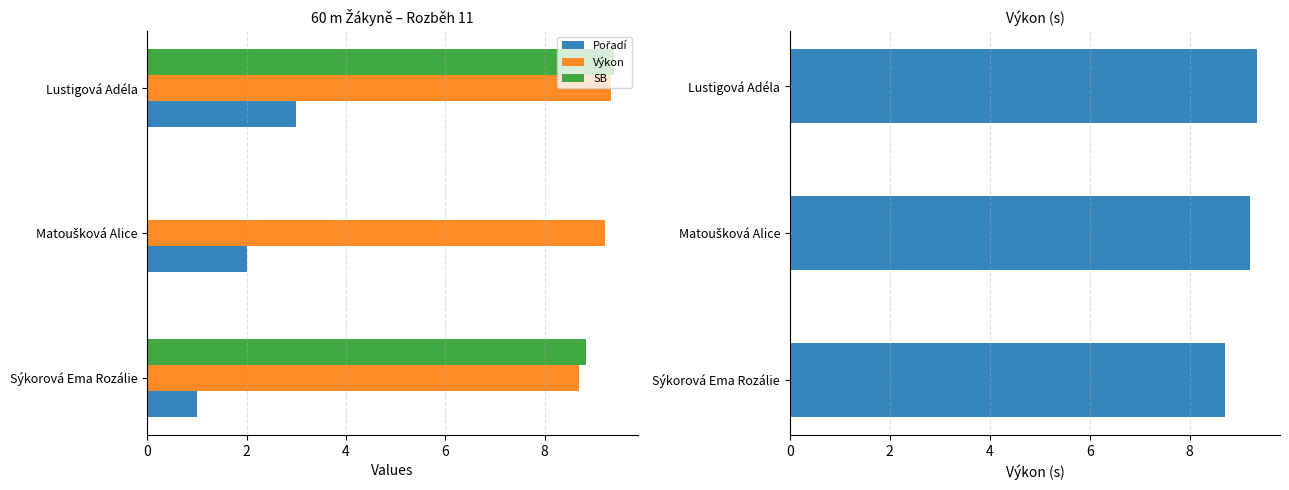

What is the average value of the SB series?

6.1